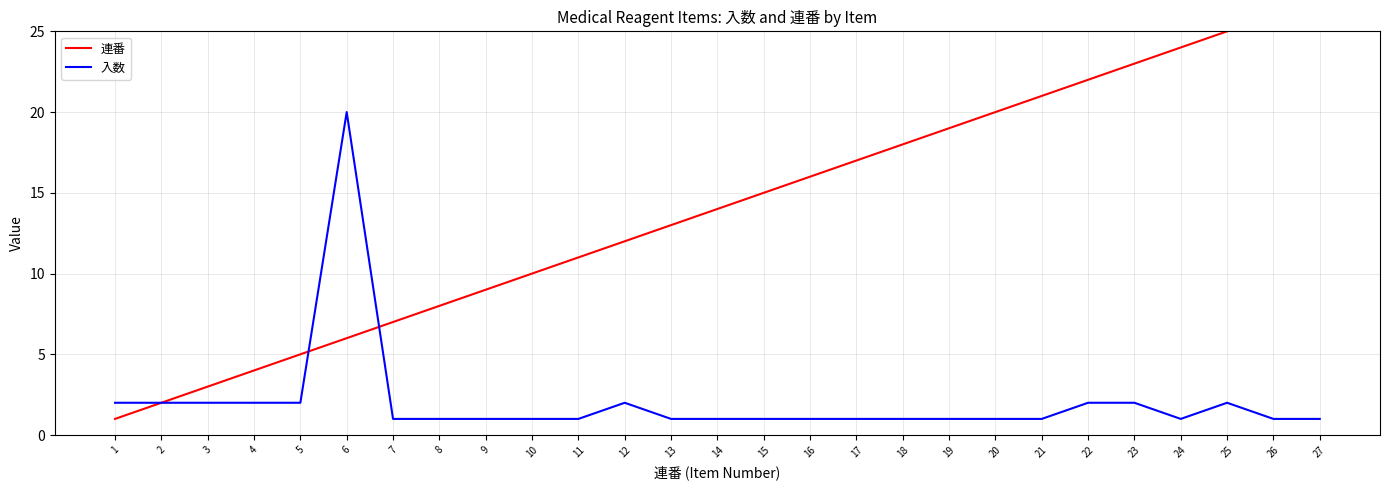

The value of 入数 at 19 is 1. True or false?

True